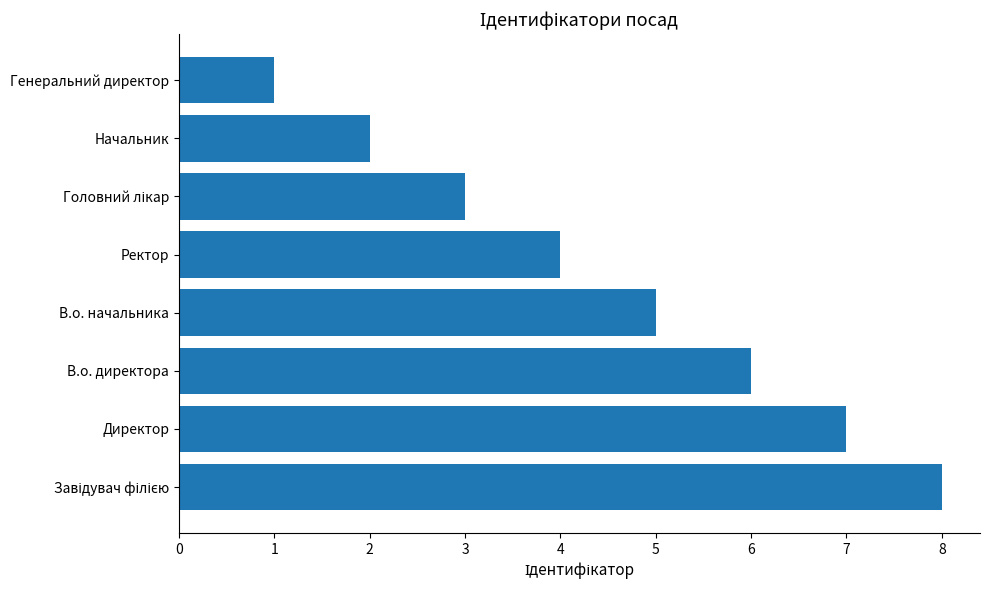

The chart shows a value of 1 at Ректор. True or false?

False